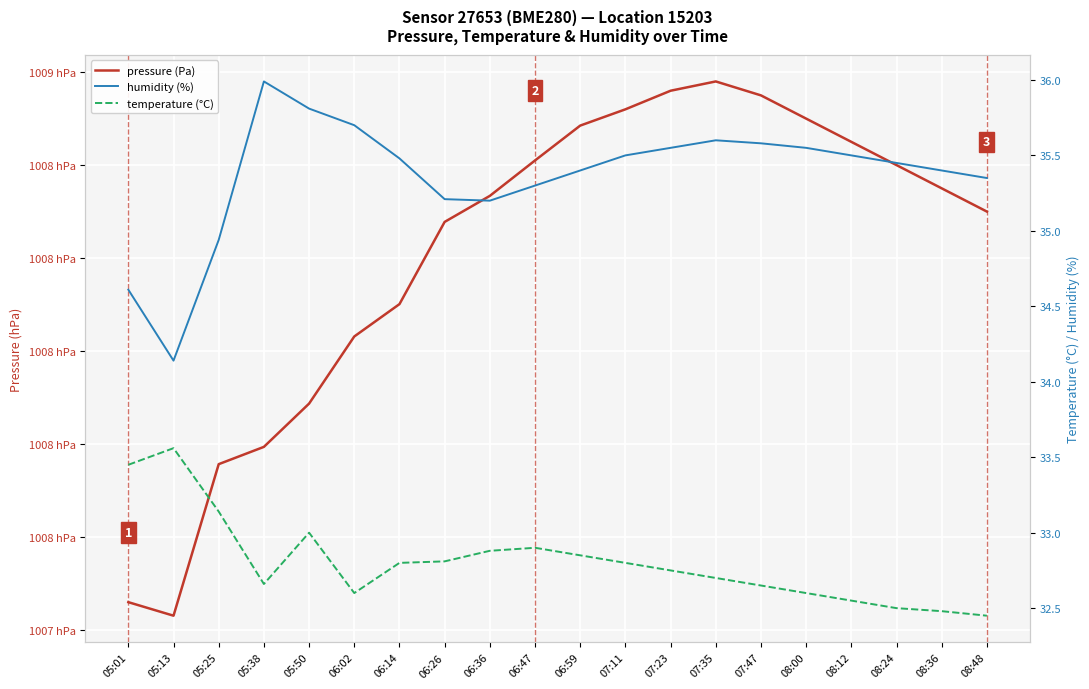

Between 07:23 and 08:48, which is larger?

07:23